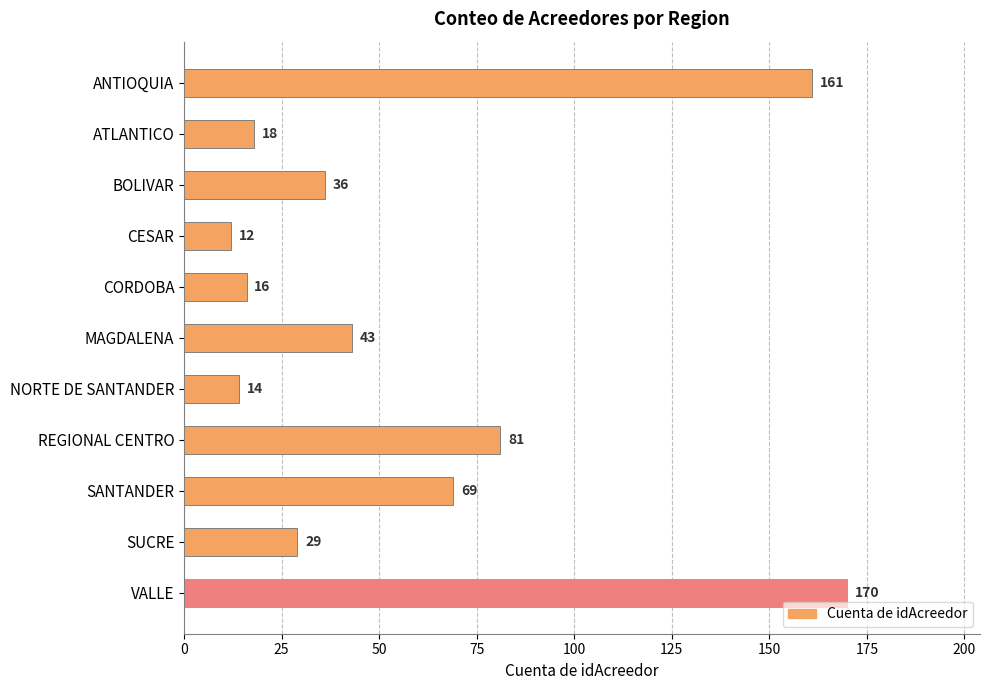

How many data points are less than 36?

5